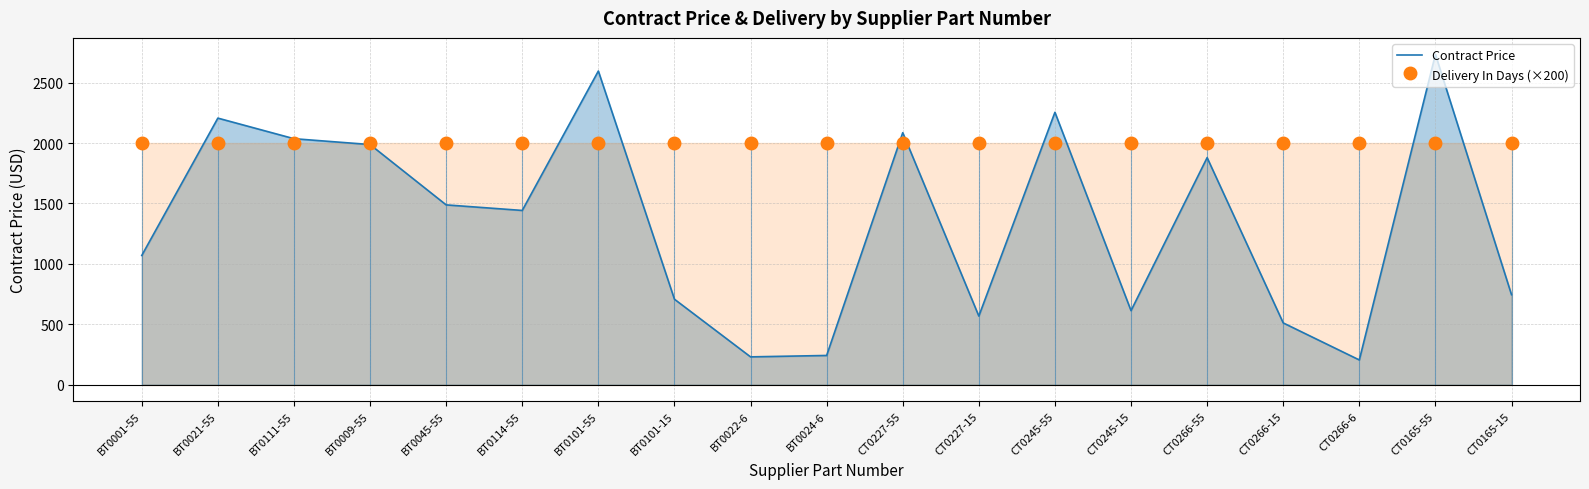

Which category has the highest value across all series?

CT0165-55